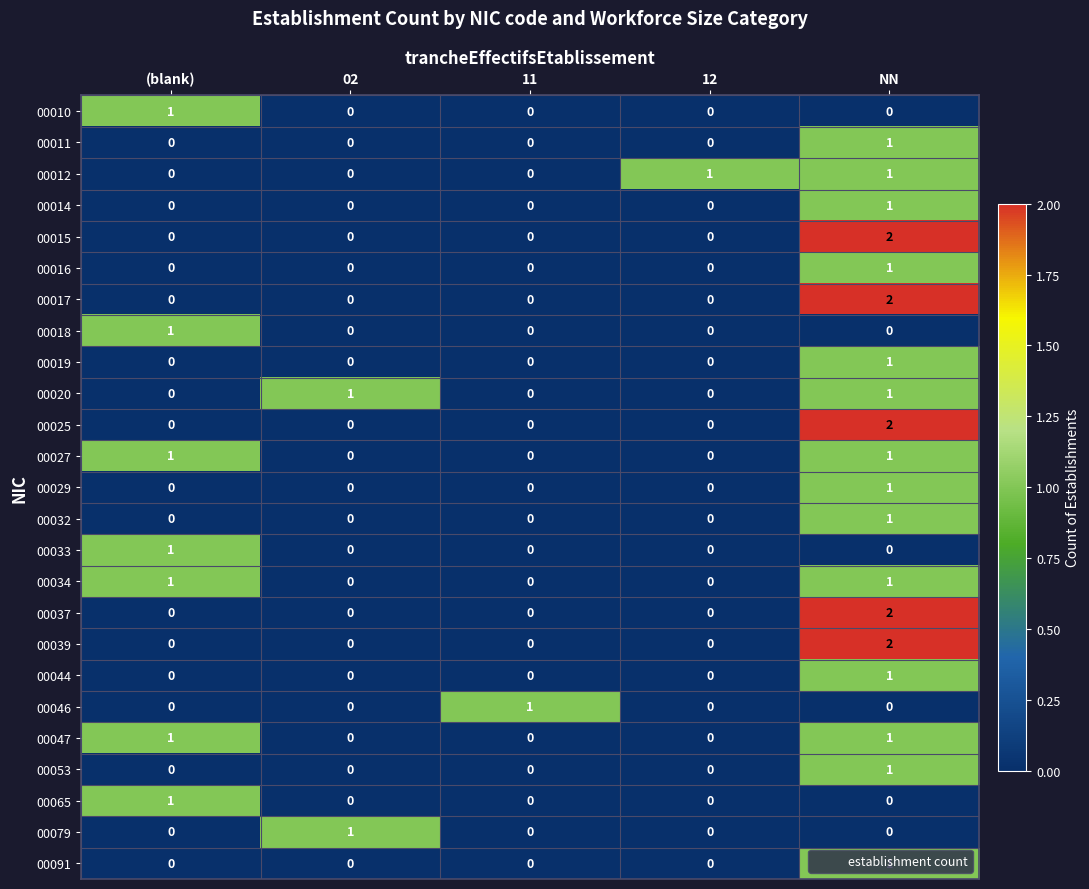

True or false: 00017 has a value of 0 at 02.

True